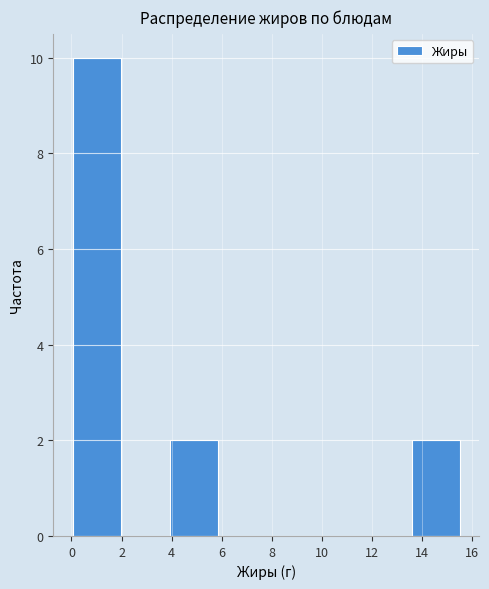

What is the height of the bar covering 13.6 to 15.6 on the x-axis? Neither the bar edges nor the heights are printed on the chart, so give them approximately, as read against the axes.

2